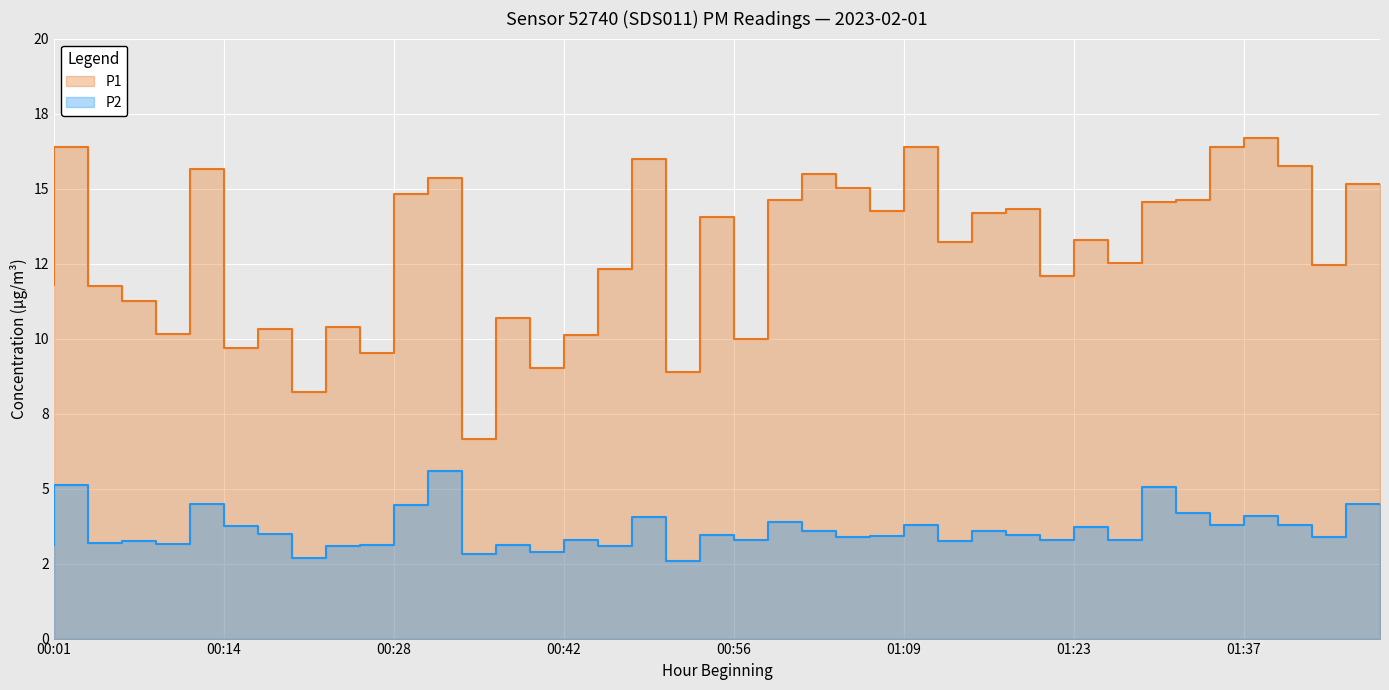

What is the label of the 20th point from the right?

00:56